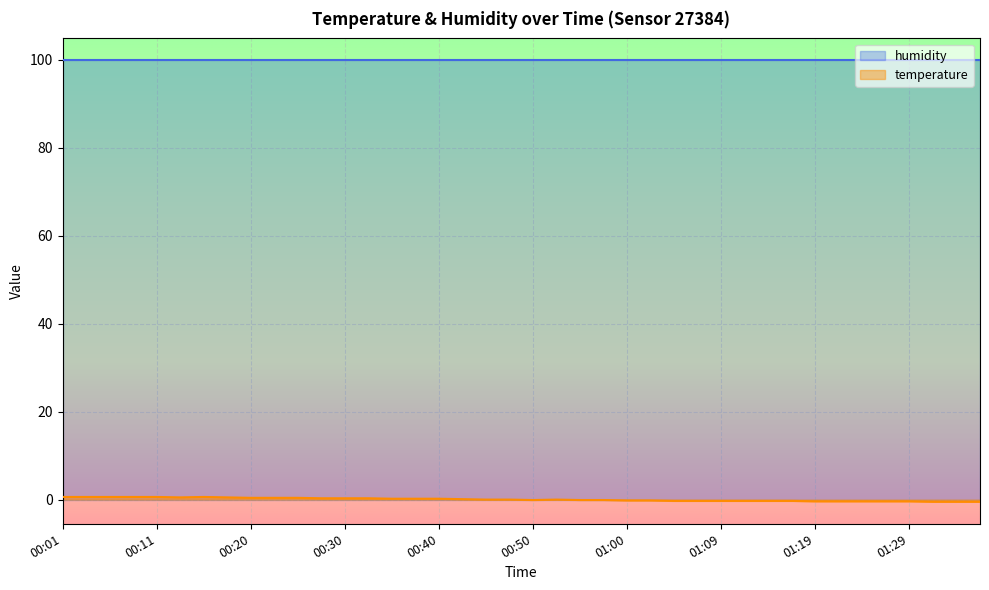

Between 01:00 and 01:22, which is larger?

01:00